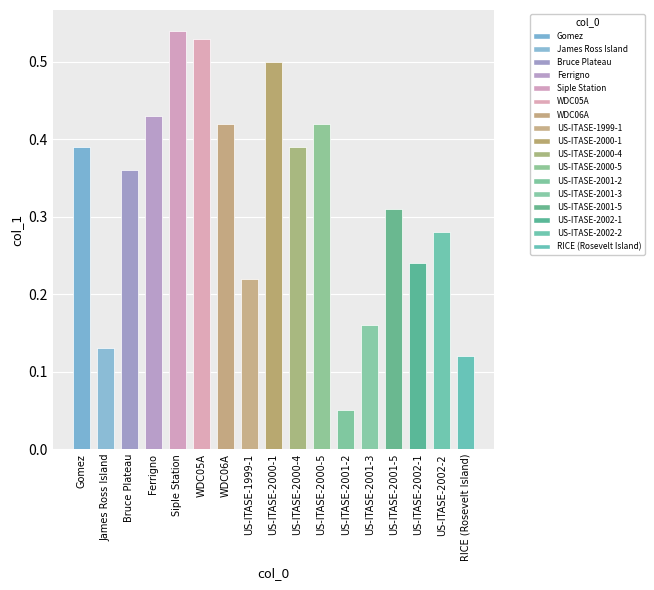

What is the label of the 4th bar from the left?

Ferrigno